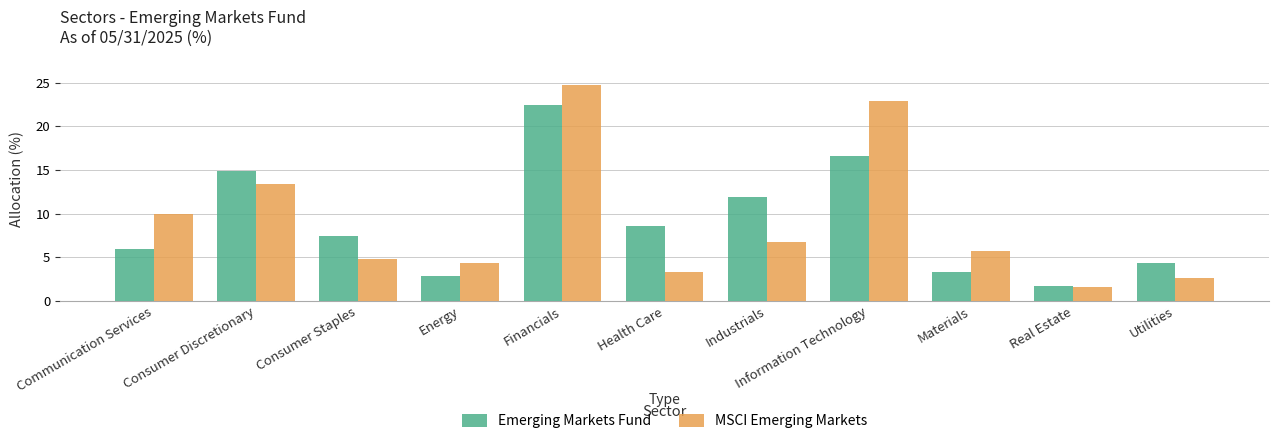

Which label corresponds to the largest value in the chart?

Financials